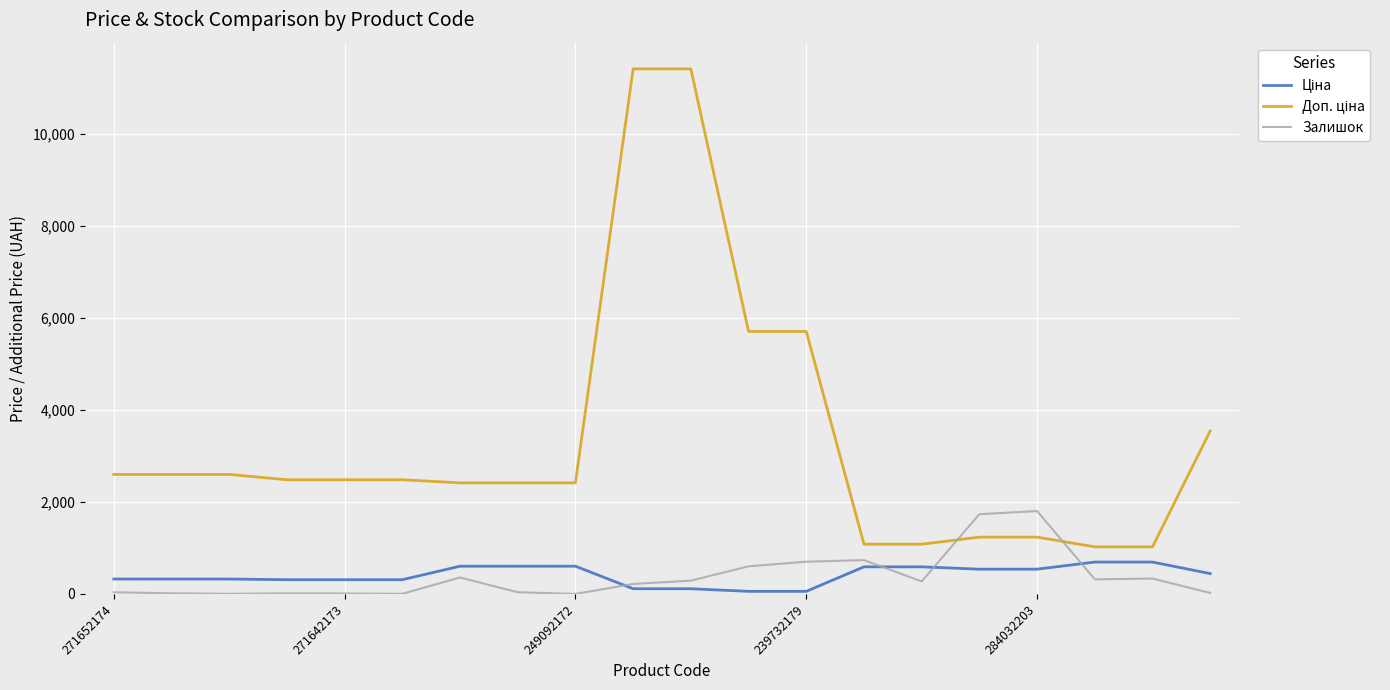

What is the maximum value shown in the chart?

11410.0